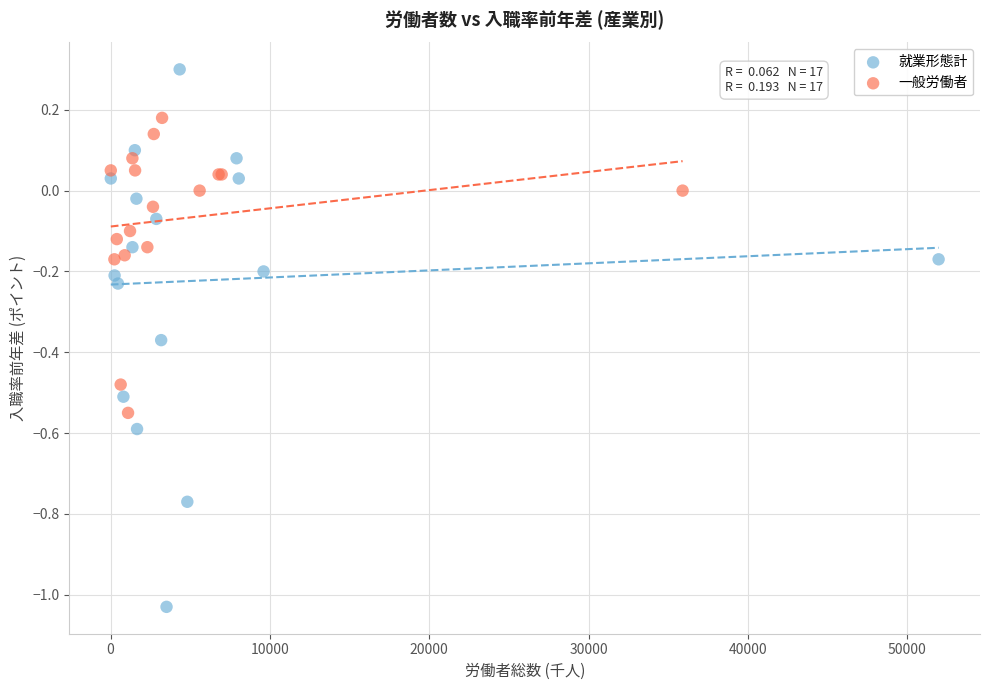

Which series contains the lowest Y value?

就業形態計